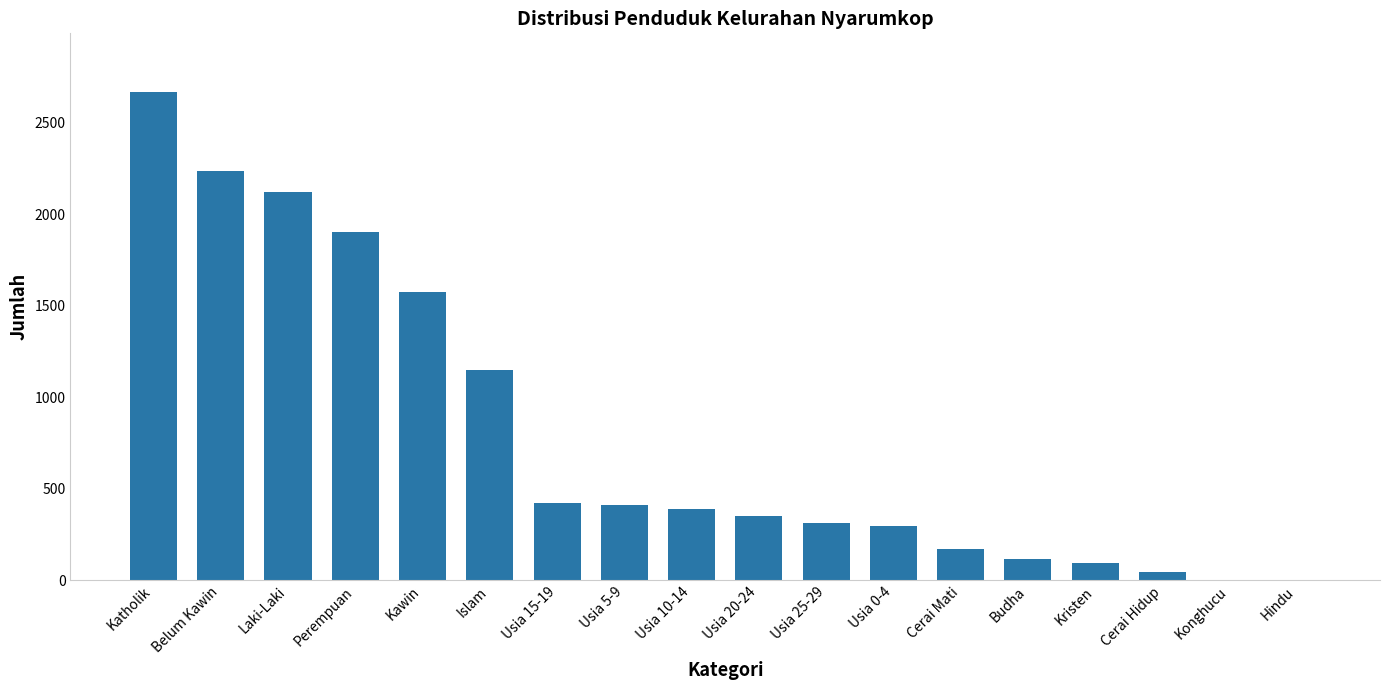

True or false: the data shows -1766 at Hindu.

False